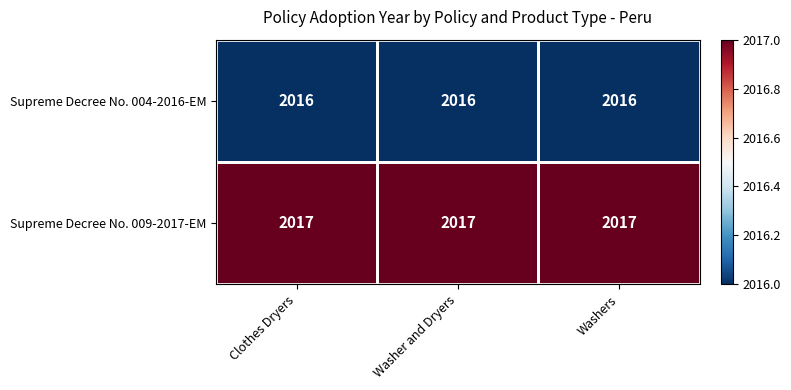

What is the highest value of the Supreme Decree No. 009-2017-EM series?

2017